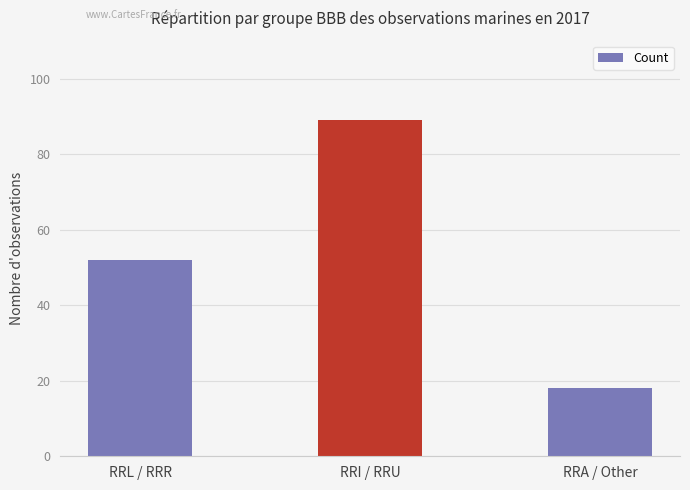

Which has a higher value, RRA / Other or RRI / RRU?

RRI / RRU